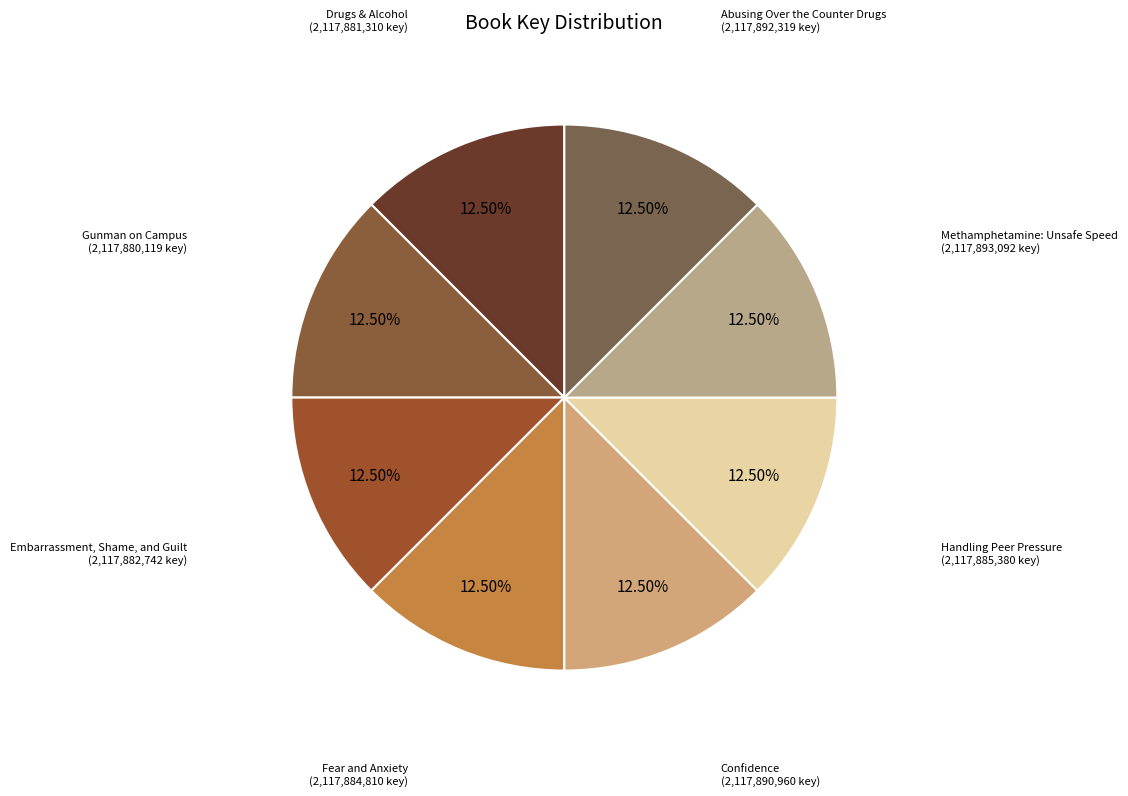

Does Fear and Anxiety represent more than half of the total?

No